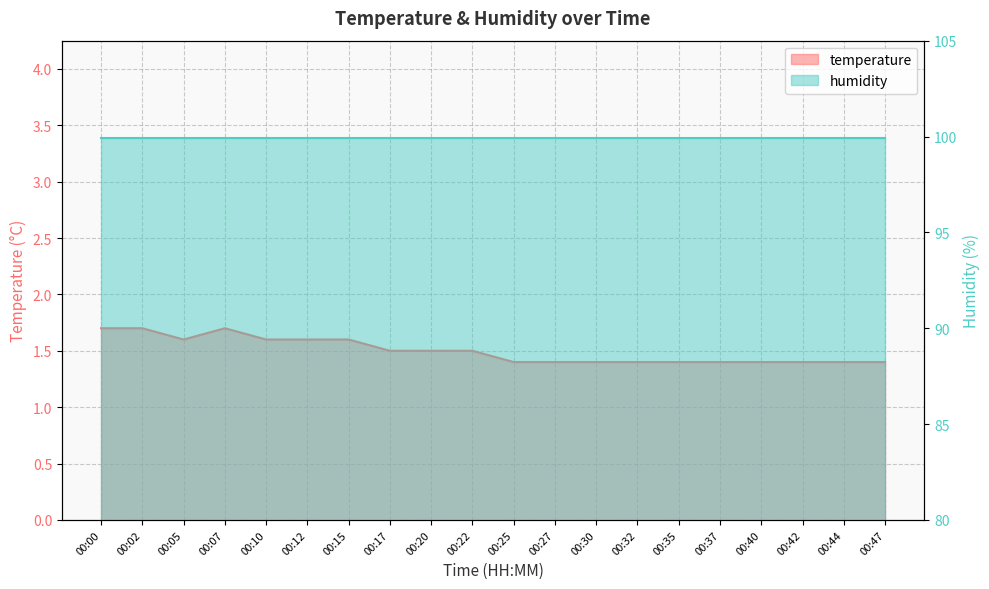

What is the value of the 6th point from the left?

1.6